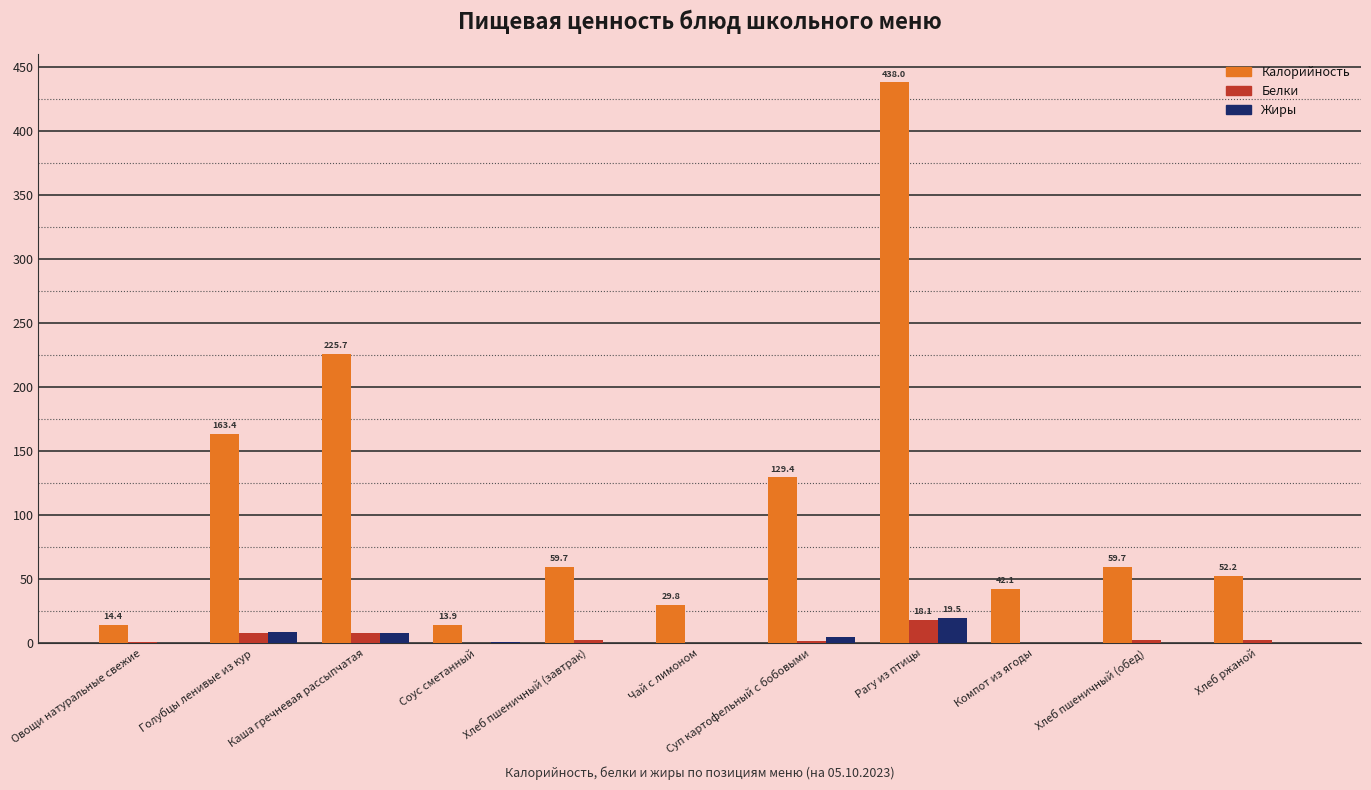

Which category has the highest value across all series?

Рагу из птицы